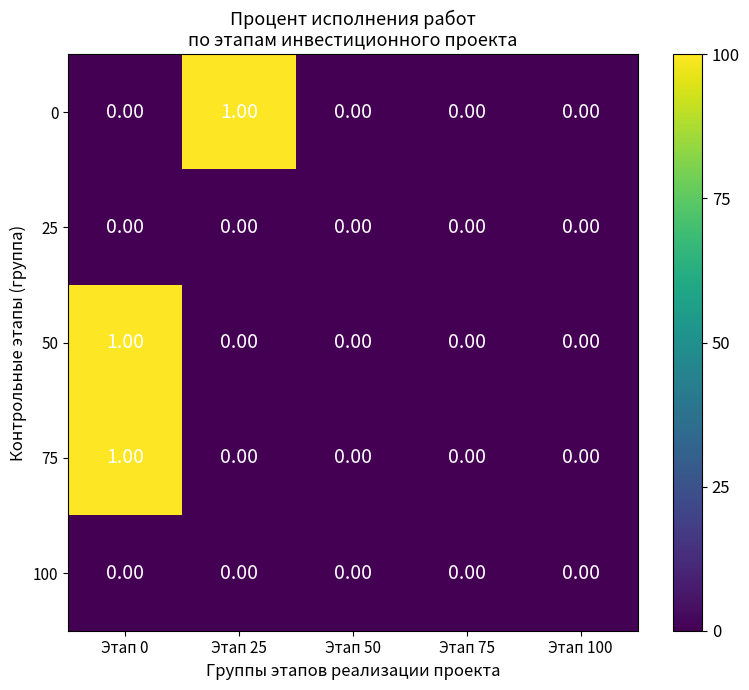

At which category is the sum across all series the highest?

Этап 0